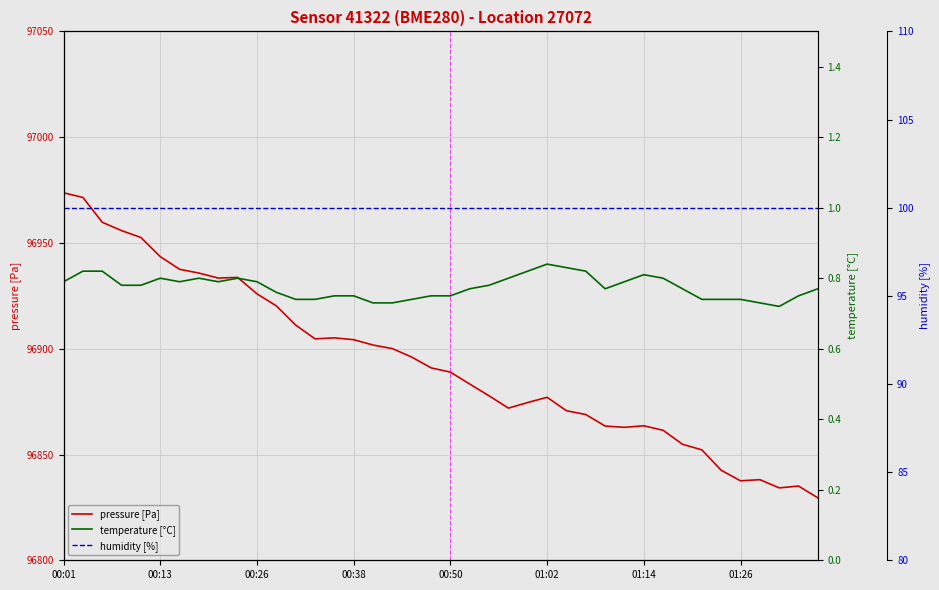

Reading left to right, extract all data points from this chart.

pressure [Pa]: 96973.7	96971.5	96959.8	96955.8	96952.6	96943.5	96937.5	96935.8	96933.4	96933.7	96925.9	96920.3	96911.2	96904.7	96905.1	96904.3	96901.8	96900.1	96896.1	96891.0	96888.9	96883.3	96877.7	96871.9	96874.6	96877.0	96870.7	96868.9	96863.4	96862.8	96863.6	96861.4	96854.8	96852.2	96842.6	96837.6	96838.1	96834.2	96835.1	96829.5
temperature [°C]: 0.8	0.8	0.8	0.8	0.8	0.8	0.8	0.8	0.8	0.8	0.8	0.8	0.7	0.7	0.8	0.8	0.7	0.7	0.7	0.8	0.8	0.8	0.8	0.8	0.8	0.8	0.8	0.8	0.8	0.8	0.8	0.8	0.8	0.7	0.7	0.7	0.7	0.7	0.8	0.8
humidity [%]: 100.0	100.0	100.0	100.0	100.0	100.0	100.0	100.0	100.0	100.0	100.0	100.0	100.0	100.0	100.0	100.0	100.0	100.0	100.0	100.0	100.0	100.0	100.0	100.0	100.0	100.0	100.0	100.0	100.0	100.0	100.0	100.0	100.0	100.0	100.0	100.0	100.0	100.0	100.0	100.0